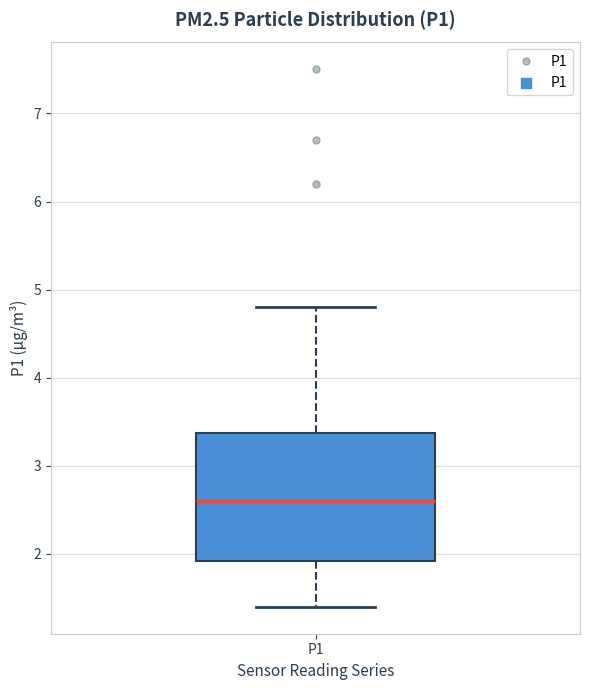

Read this box plot against the y-axis: the position of the median line, the range covered by the box, and the ends of both whiskers. The values are not printed on the chart, so give them approximately, as read against the axis.

median 2.6, box 1.9 to 3.4, whiskers 1.4 to 4.8